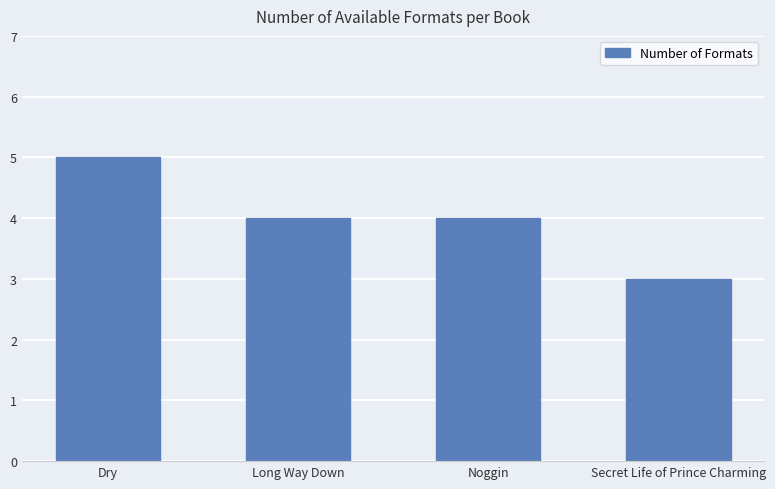

How many values are between 4 and 5?

3